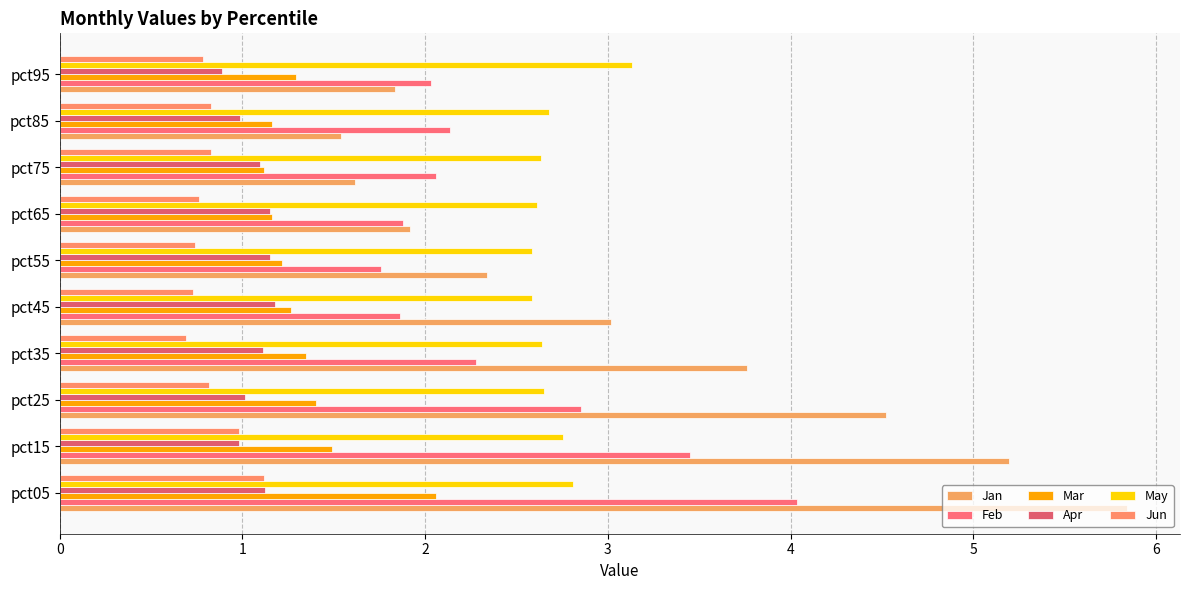

What are all the series names shown in the legend?

Jan, Feb, Mar, Apr, May, Jun